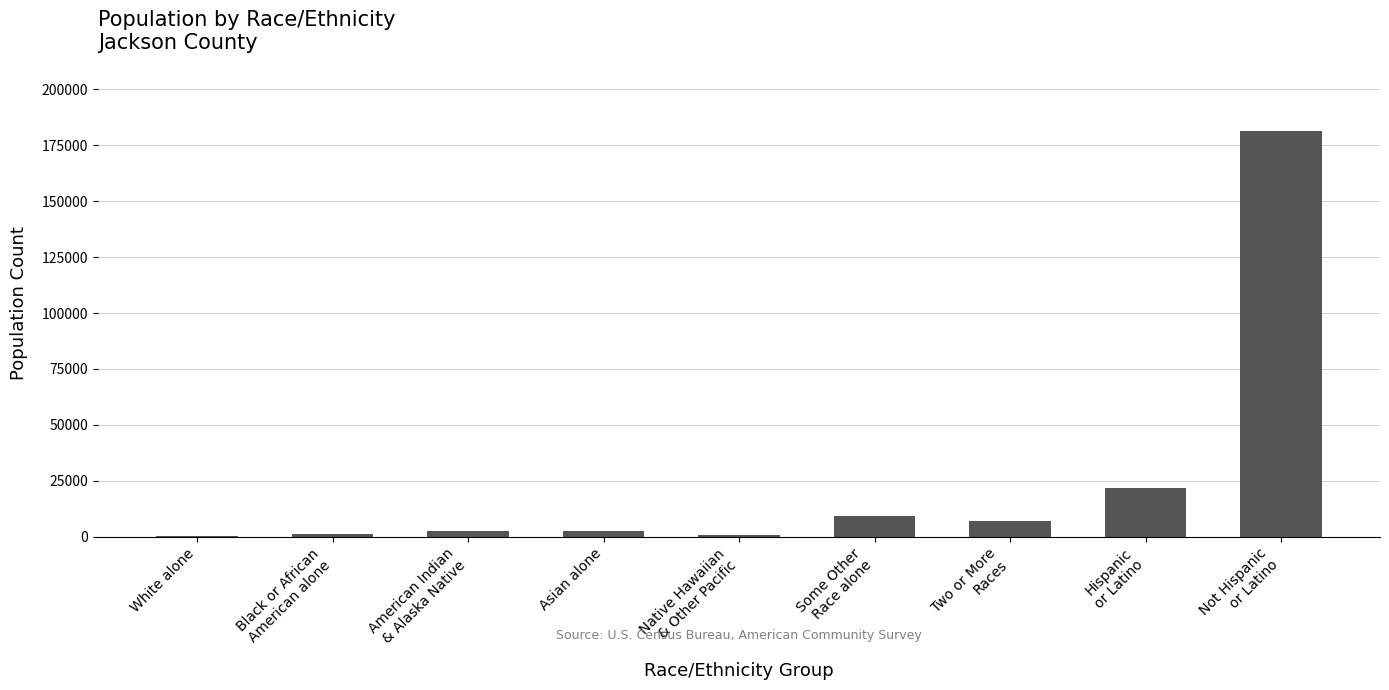

What is the greatest value displayed?

181461